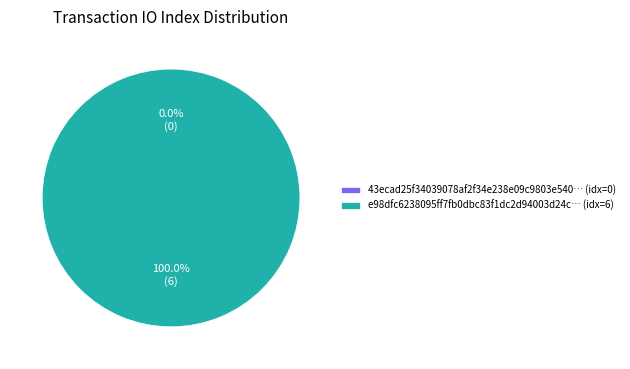

What is the total percentage of tx_hash_0 and tx_hash_1?

100.0%